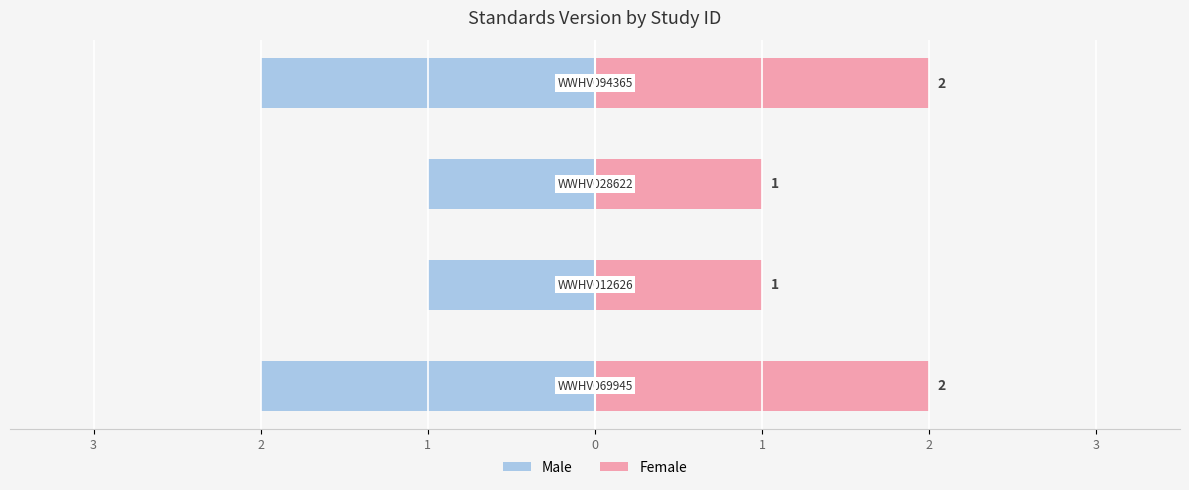

Which series has the largest total across all categories?

Female